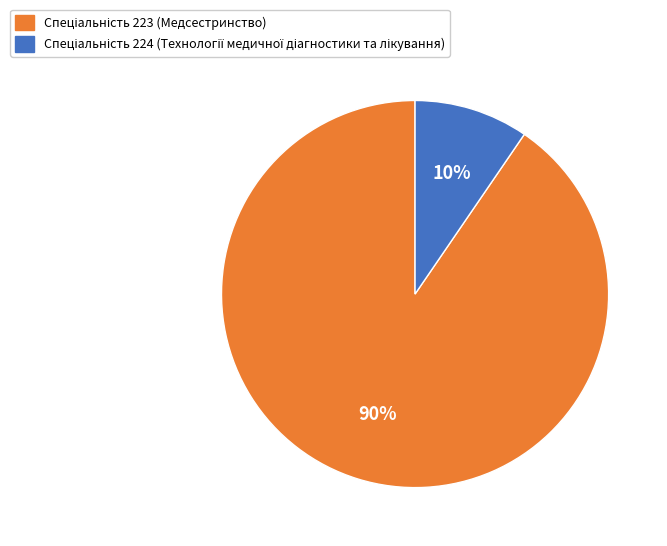

Is there a majority slice in this chart?

Yes